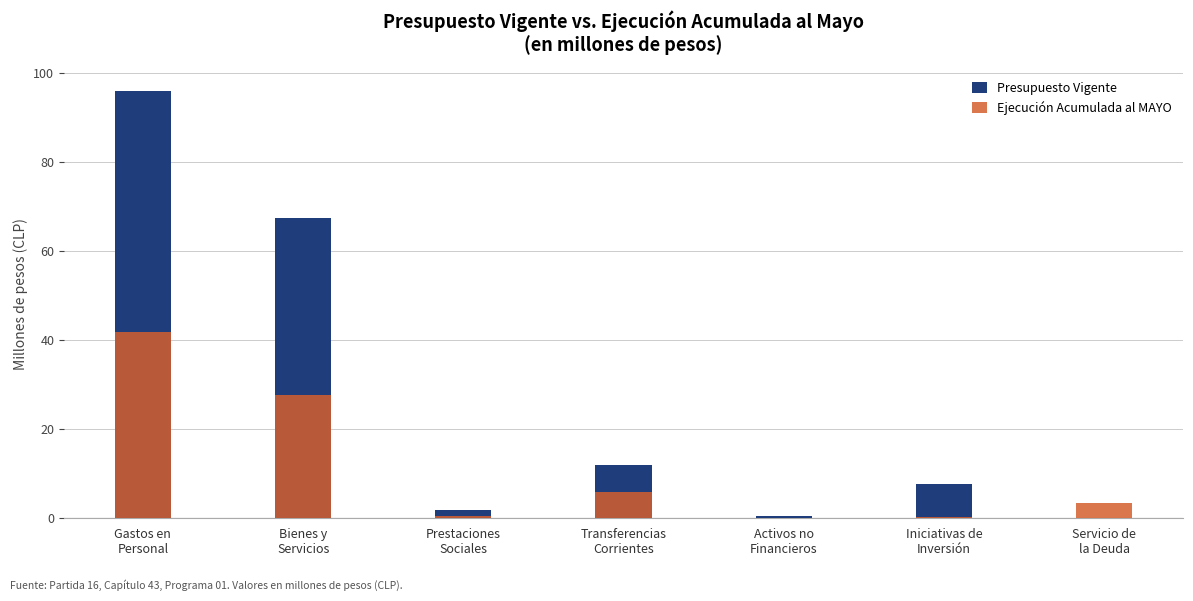

What is the sum of all Ejecución Acumulada al MAYO values?

79.4